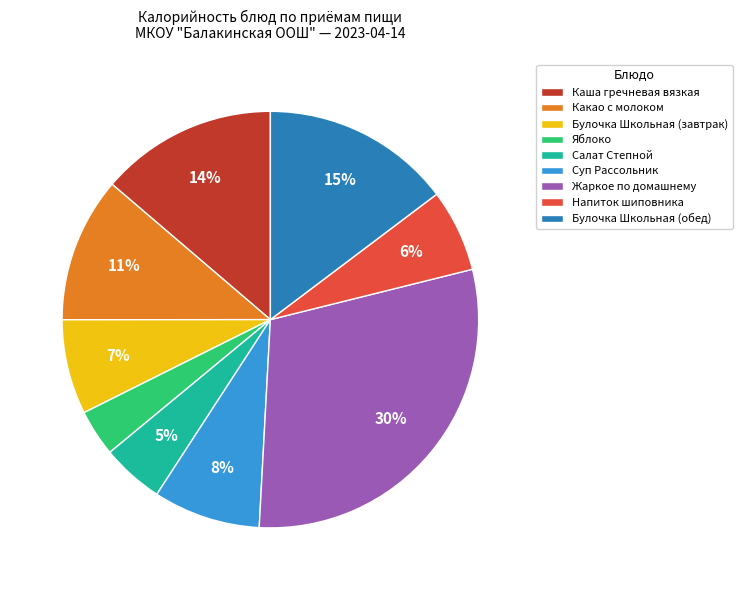

Rank the categories by value from highest to lowest.

Жаркое по домашнему, Булочка Школьная (обед), Каша гречневая вязкая, Какао с молоком, Суп Рассольник, Булочка Школьная (завтрак), Напиток шиповника, Салат Степной, Яблоко